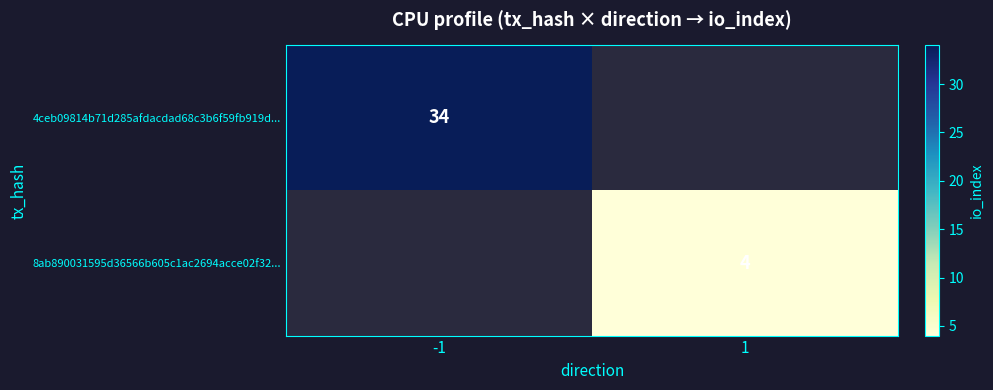

Rank the series by their average value, from lowest to highest.

4ceb09814b71d285afdacdad68c3b6f59fb919d..., 8ab890031595d36566b605c1ac2694acce02f32...